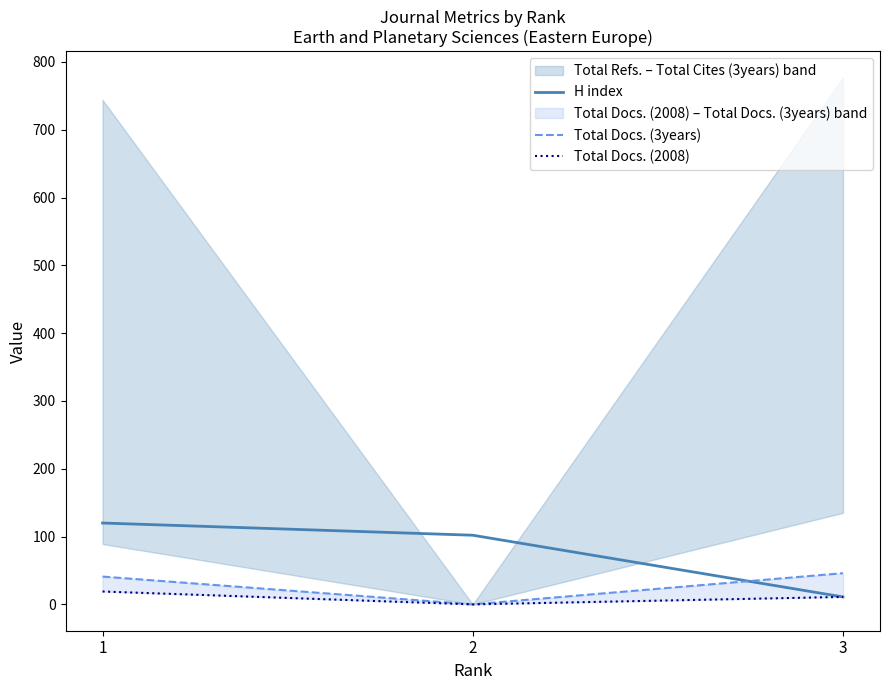

What is the spread (max minus min) of values at 2?

102